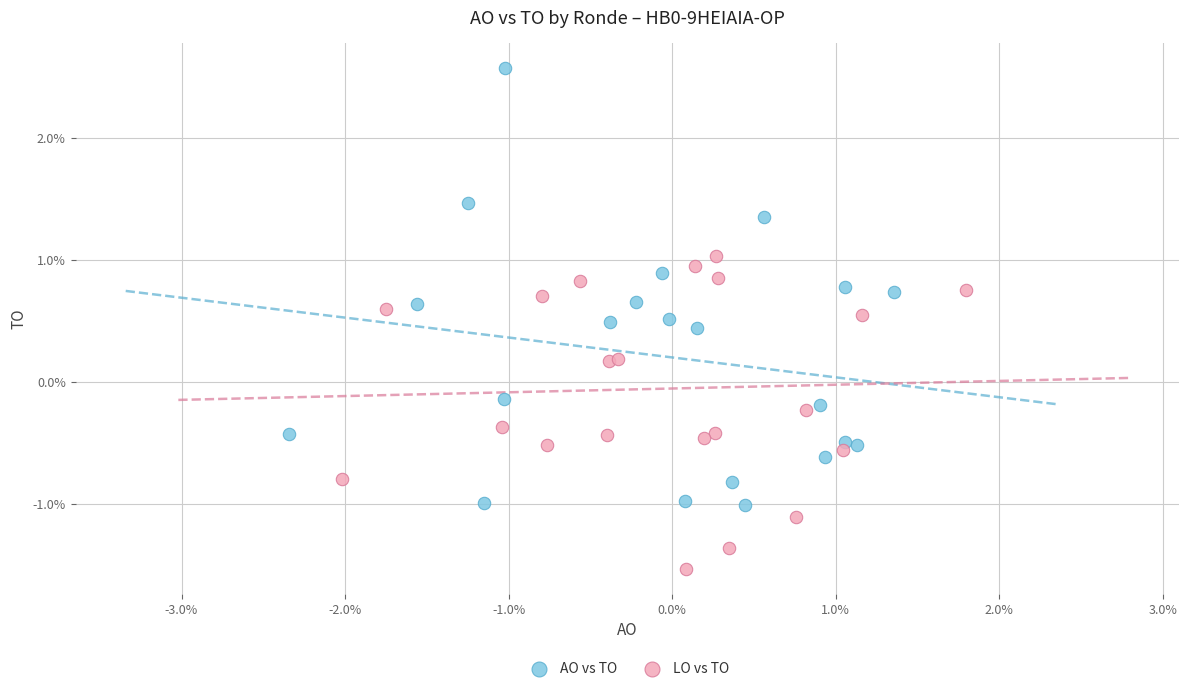

Which series reaches the minimum Y coordinate?

LO vs TO